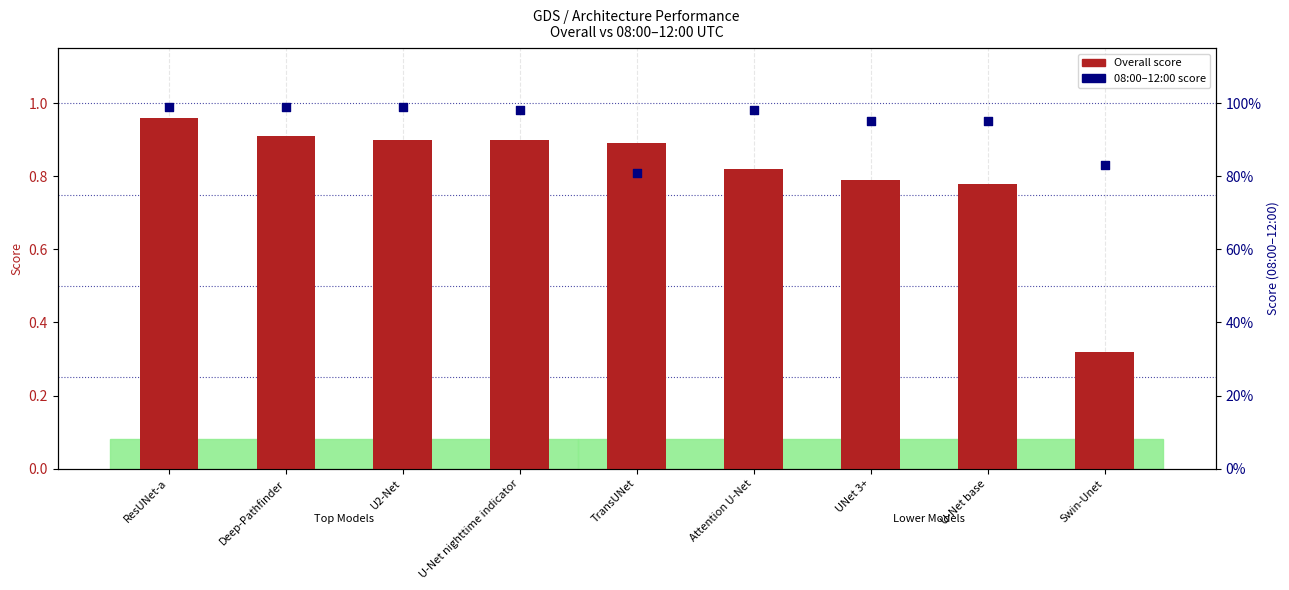

Is the value of Overall at U2-Net greater than the value of 08:00-12:00 at ResUNet-a?

No